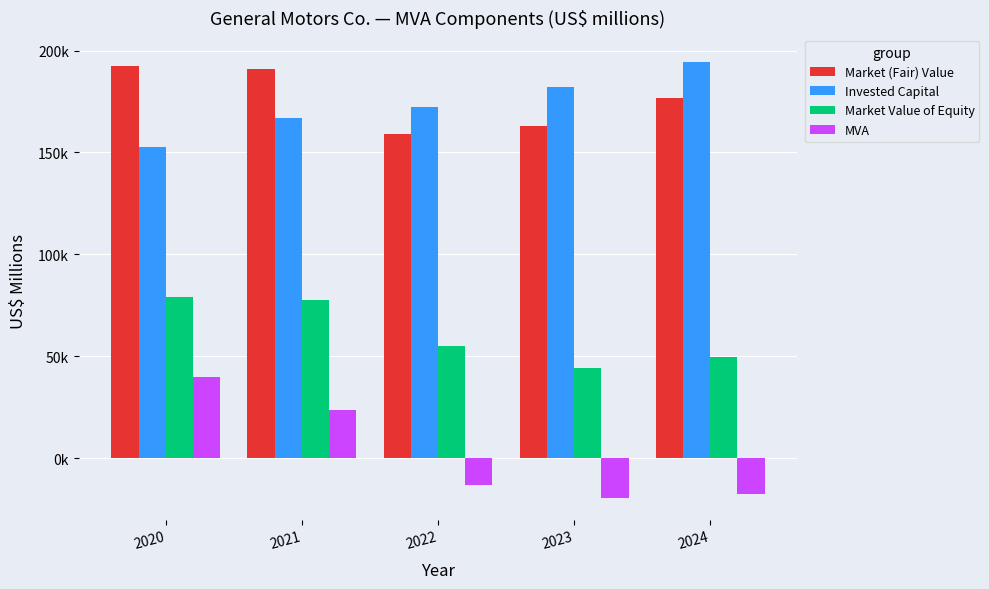

Is it true that Market Value of Equity equals 21065 at 2023?

False